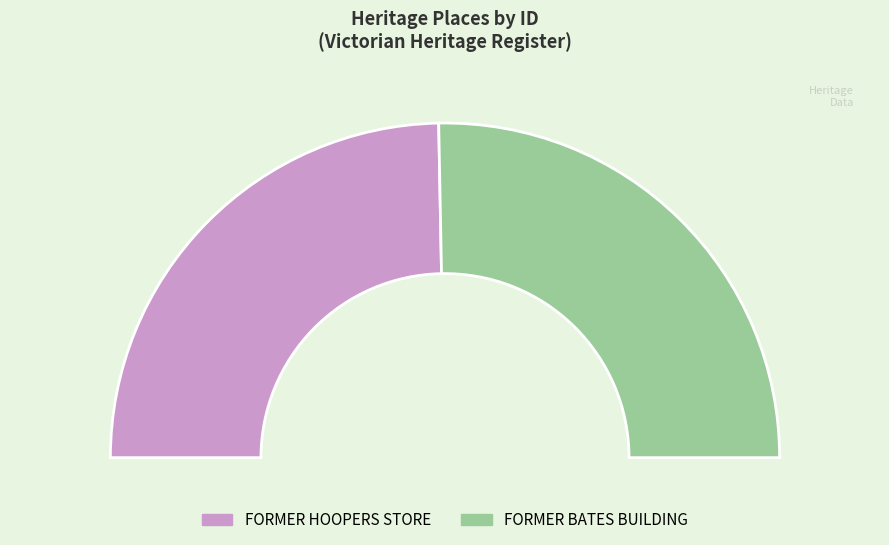

Is it true that FORMER BATES BUILDING is 58% of the pie?

False